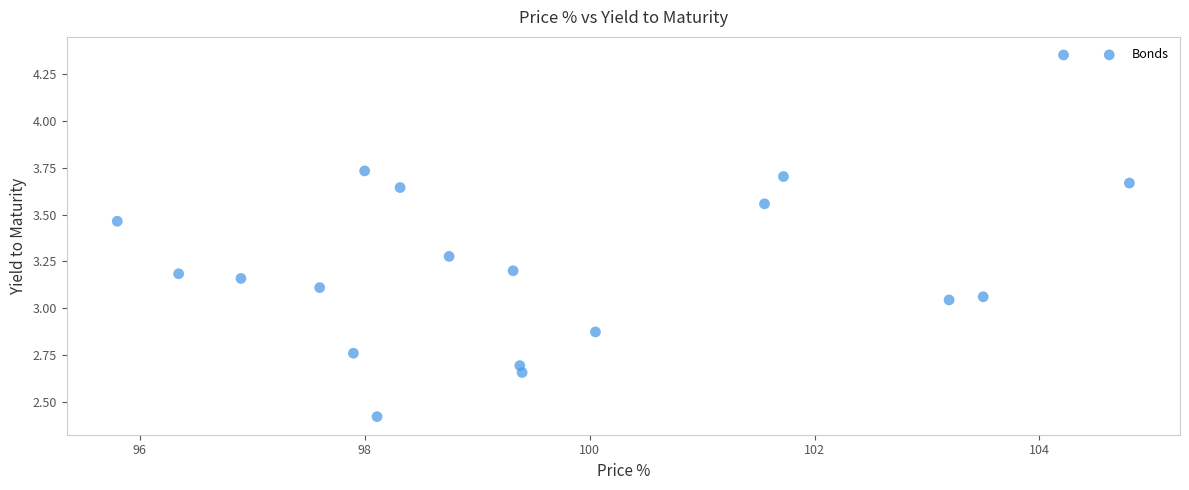

What is the range of X values (max minus min)?

9.0